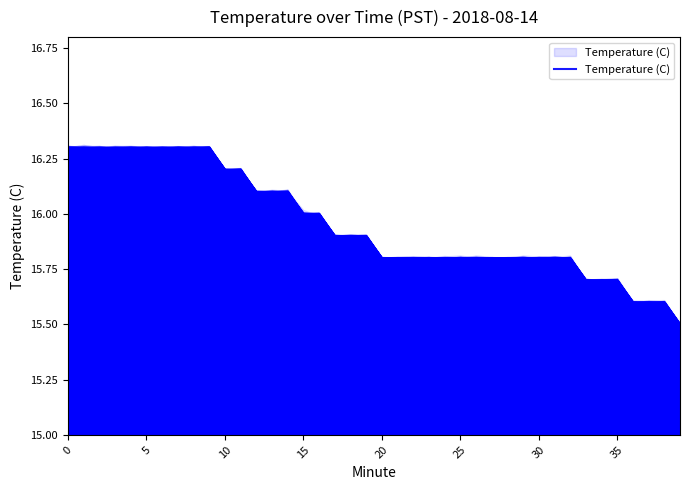

What is the ratio of the value at 10 to the value at 34?

1.0